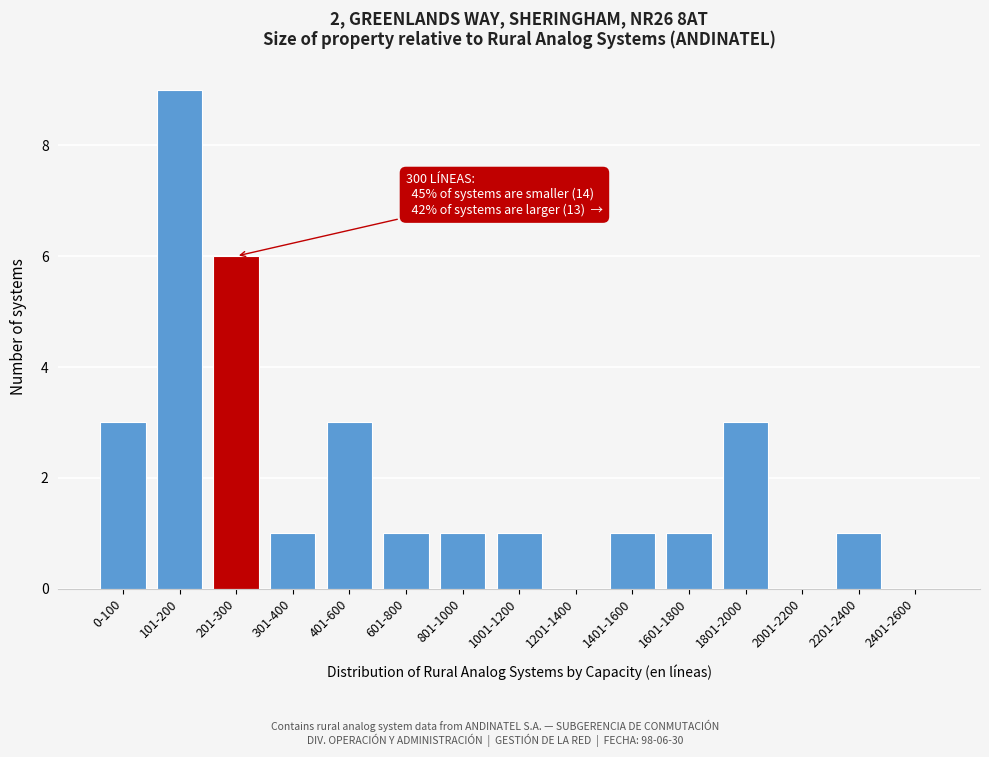

Reading left to right, extract all data points from this chart.

0-100=3	101-200=9	201-300=6	301-400=1	401-600=3	601-800=1	801-1000=1	1001-1200=1	1201-1400=0	1401-1600=1	1601-1800=1	1801-2000=3	2001-2200=0	2201-2400=1	2401-2600=0